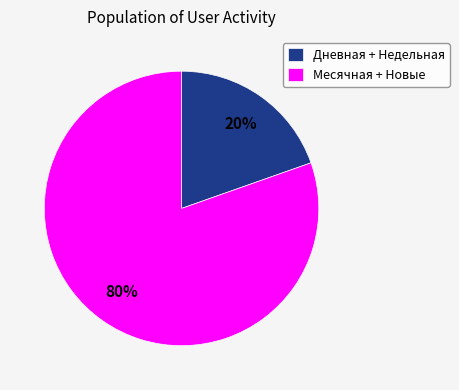

True or false: Дневная + Недельная accounts for 31% of the total.

False